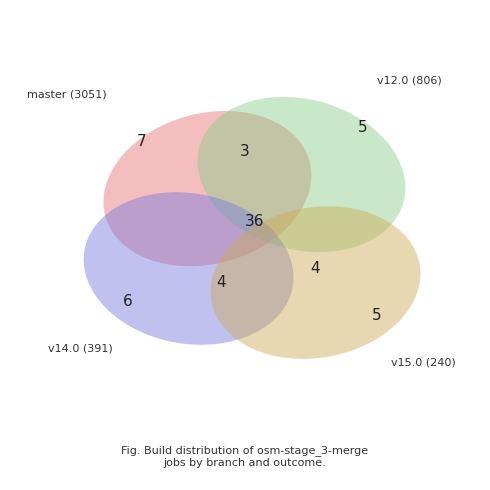

Does osm-stage_3-merge/v15.0 account for over 50% of the chart?

No